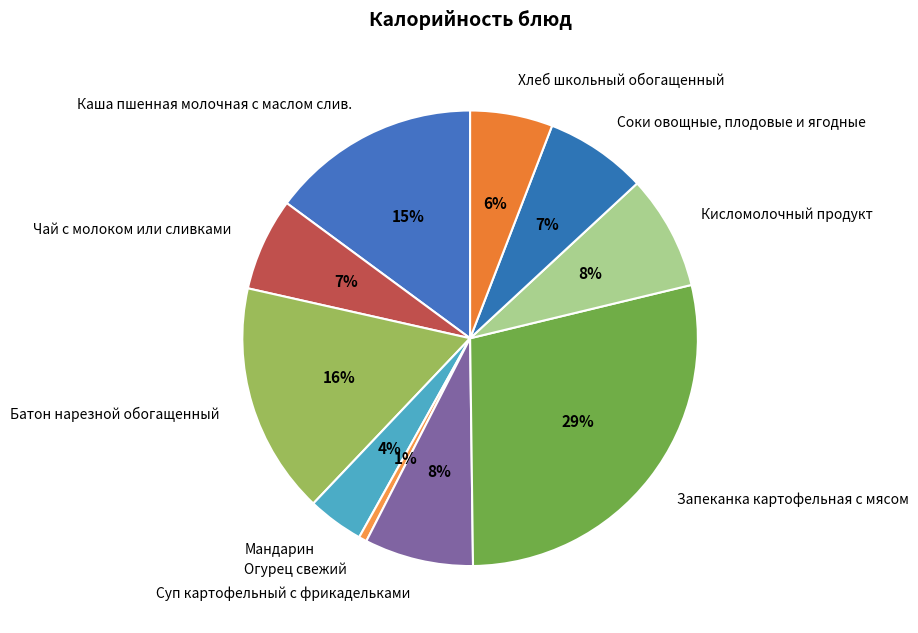

The Соки овощные, плодовые и ягодные slice represents 7% of the pie. True or false?

True